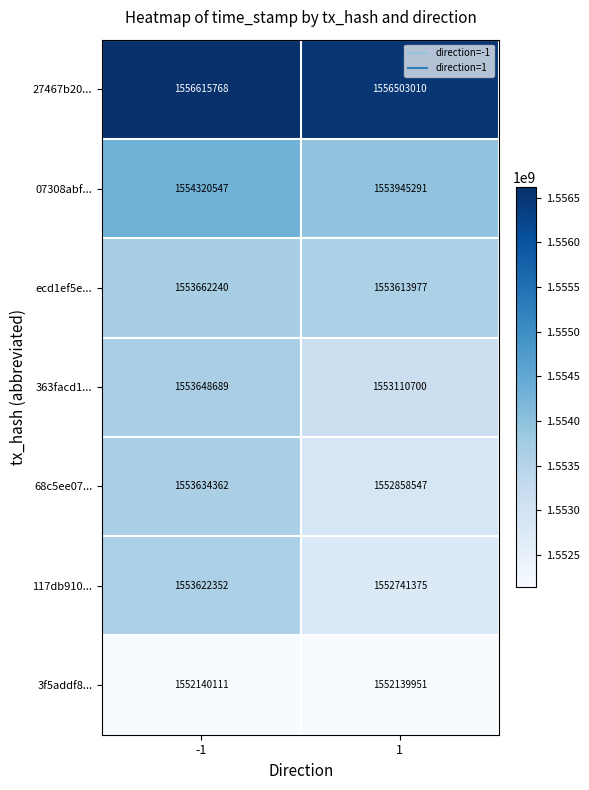

Reading left to right, extract all data points from this chart.

27467b20...: 1556615768	1556503010
07308abf...: 1554320547	1553945291
ecd1ef5e...: 1553662240	1553613977
363facd1...: 1553648689	1553110700
68c5ee07...: 1553634362	1552858547
117db910...: 1553622352	1552741375
3f5addf8...: 1552140111	1552139951